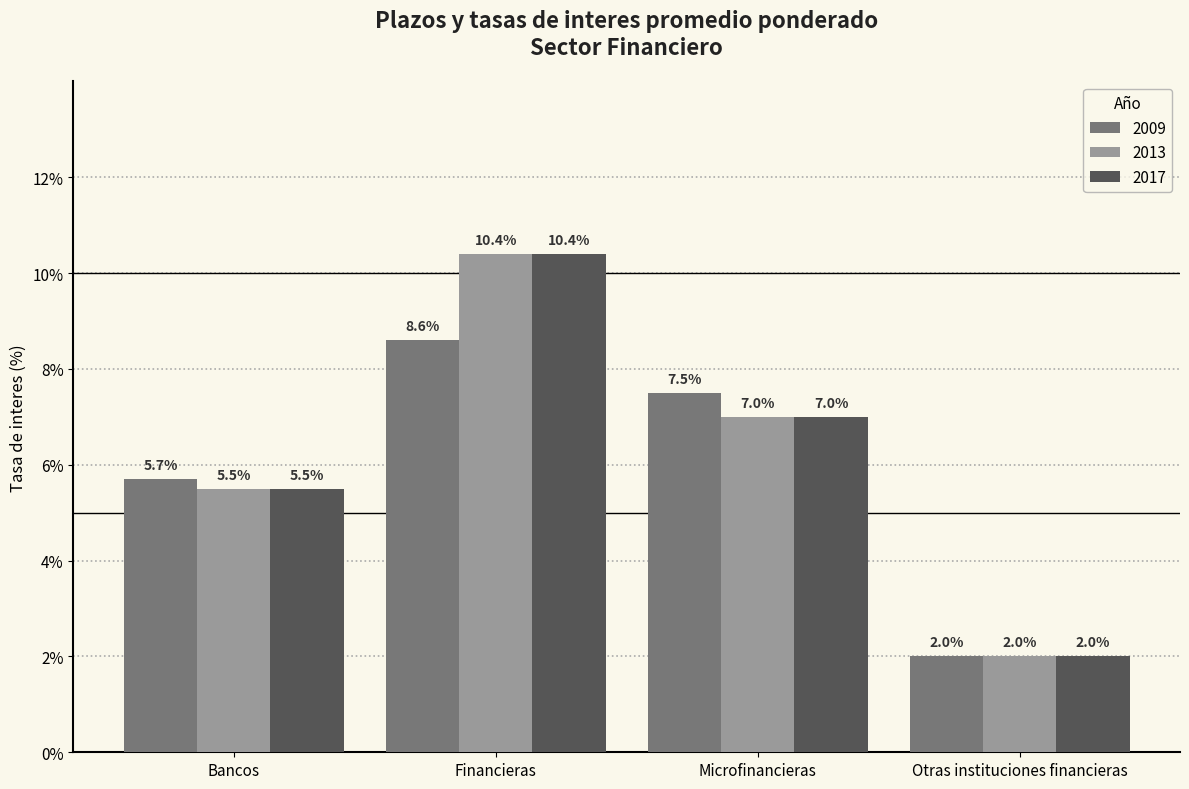

What is the label of the 2nd bar from the right?

Microfinancieras